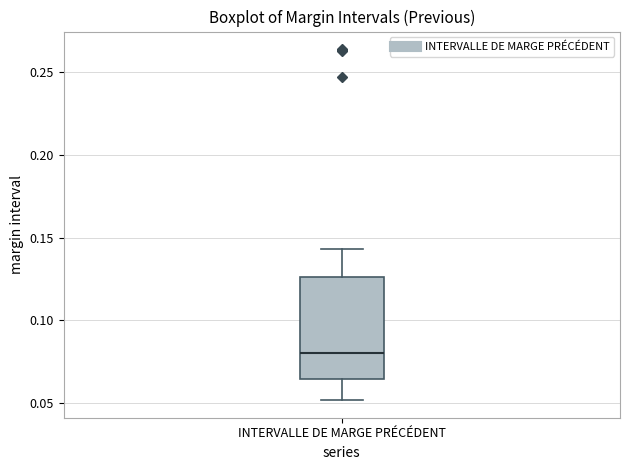

Read this box plot against the y-axis: the position of the median line, the range covered by the box, and the ends of both whiskers. The values are not printed on the chart, so give them approximately, as read against the axis.

median 0.080, box 0.065 to 0.125, whiskers 0.050 to 0.145